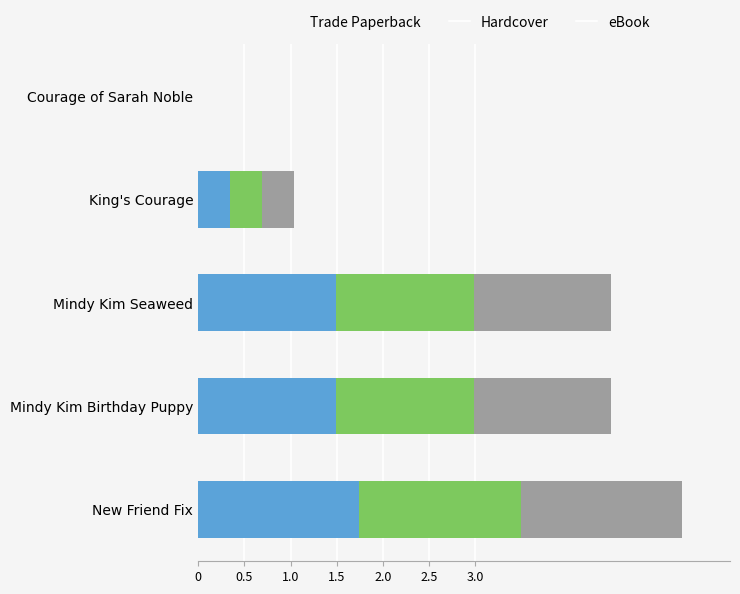

What is the sum of the Trade Paperback values at Mindy Kim Seaweed and Mindy Kim Birthday Puppy?

3.0